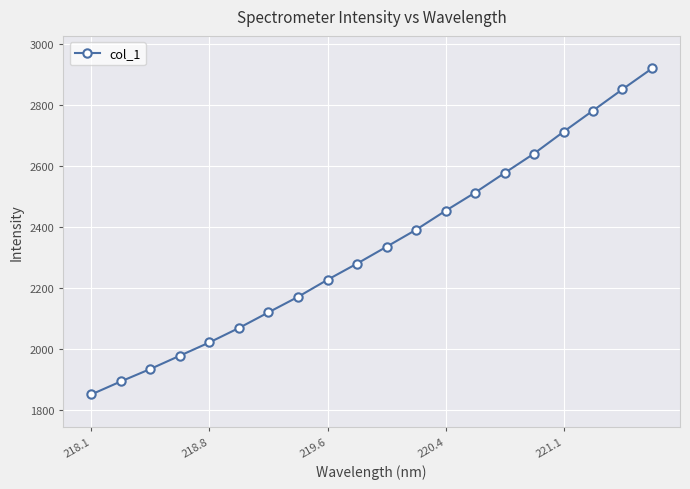

What is the value of the 2nd point from the left?

1893.0